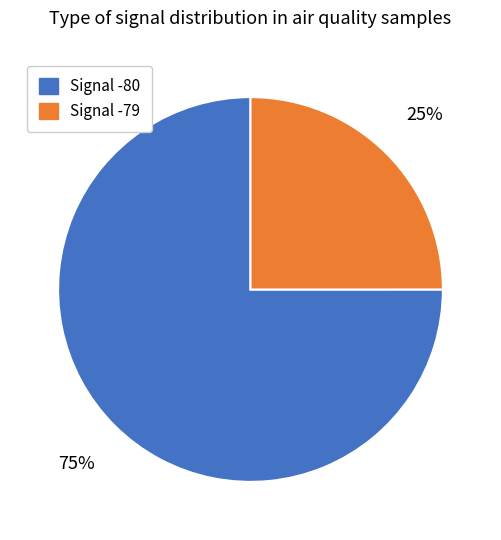

Do Signal -80 and Signal -79 together represent more than half of the pie?

Yes